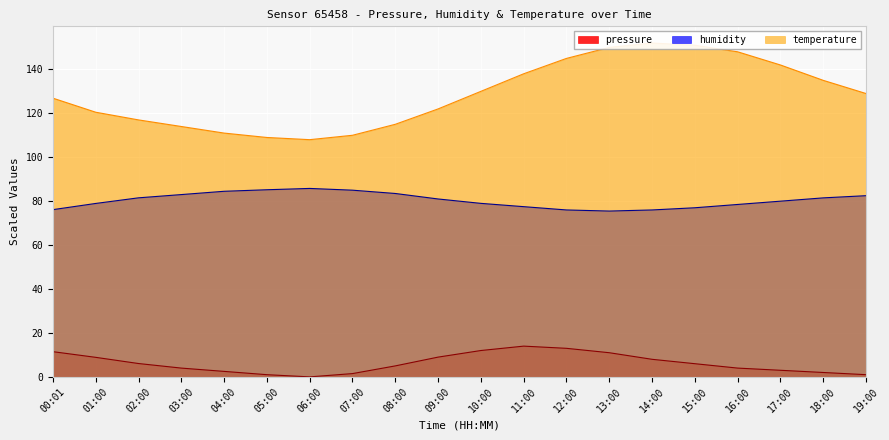

True or false: temperature and pressure intersect in this chart.

False